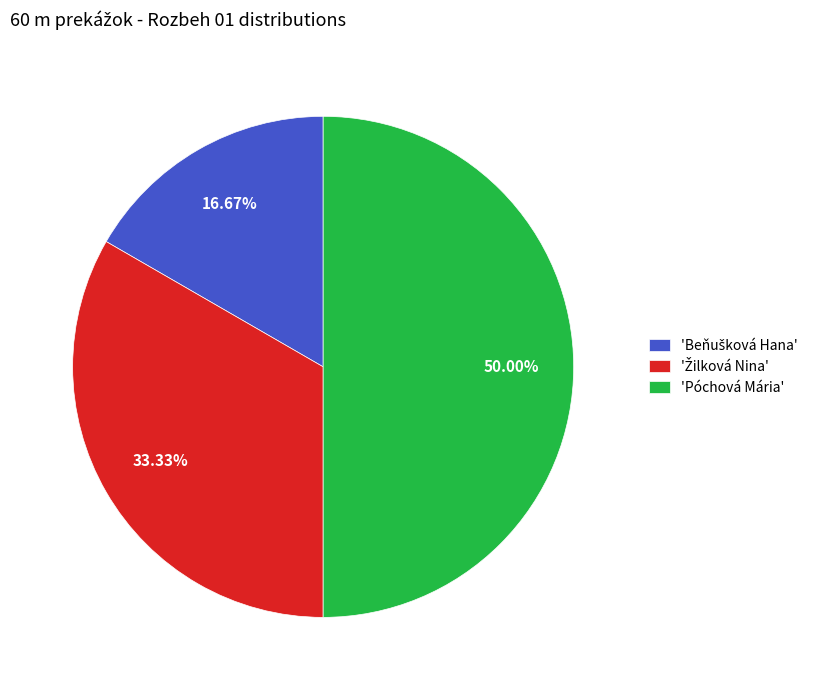

What is the largest slice in the pie chart?

'Póchová Mária'